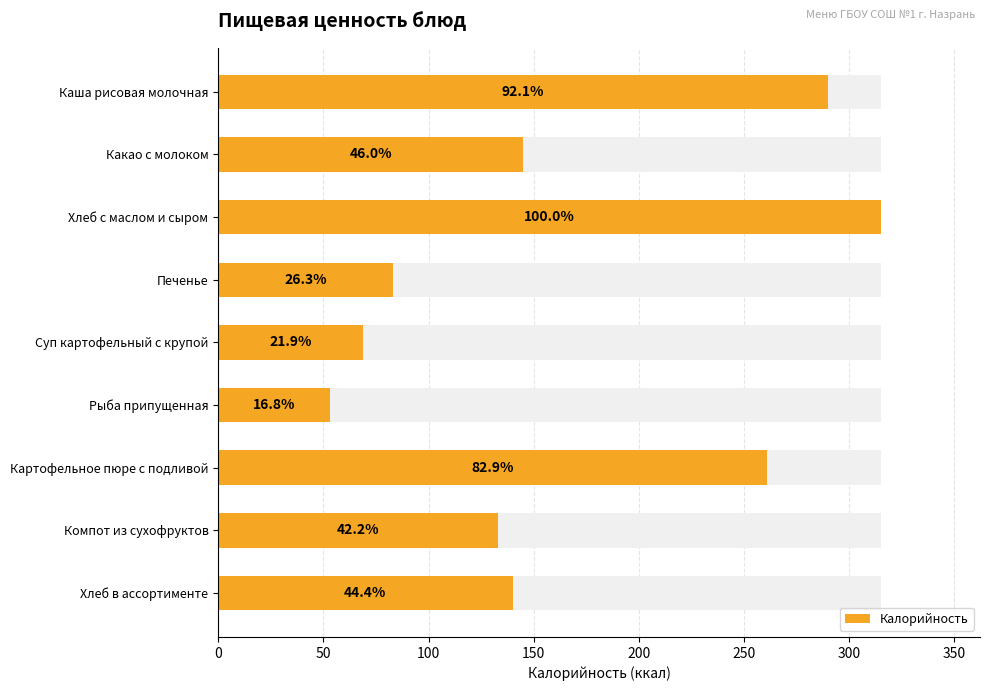

Is it true that the value at Картофельное пюре с подливой is 261?

True